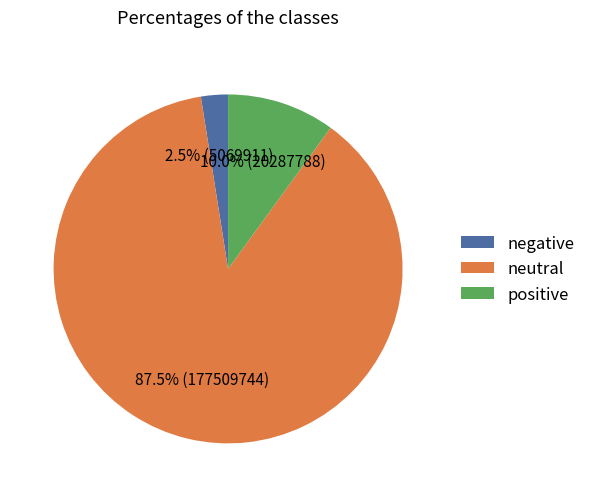

Rank the categories by value from lowest to highest.

negative, positive, neutral